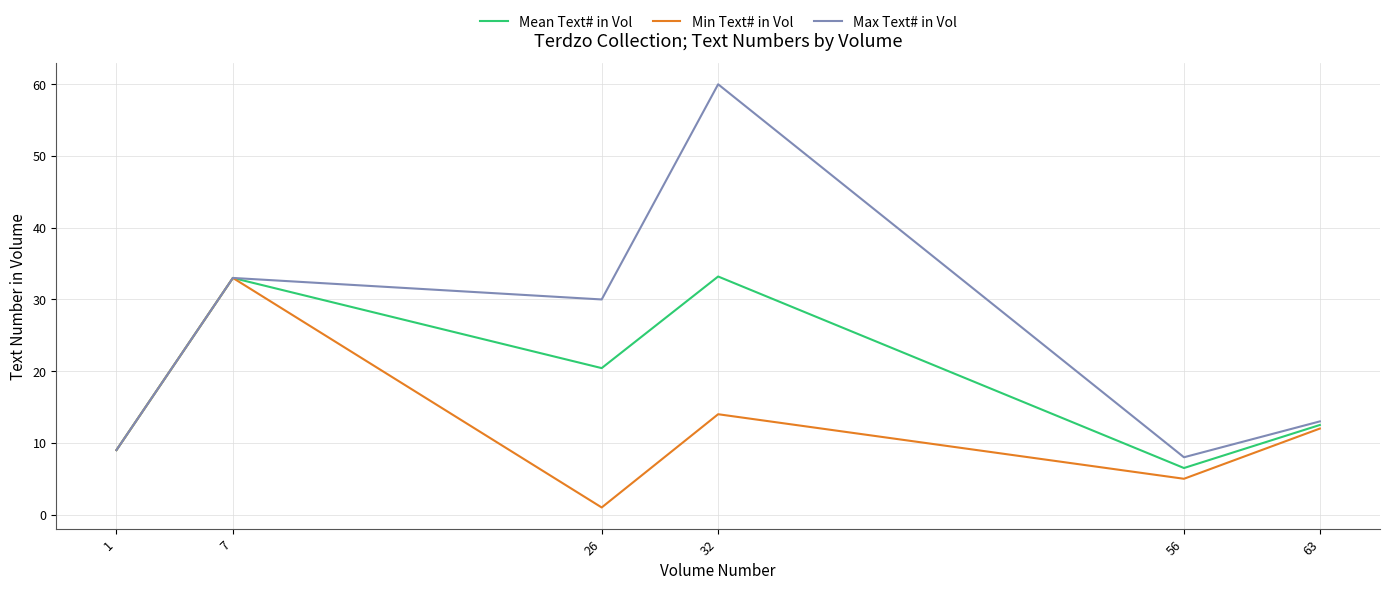

How many lines are shown in the chart?

3